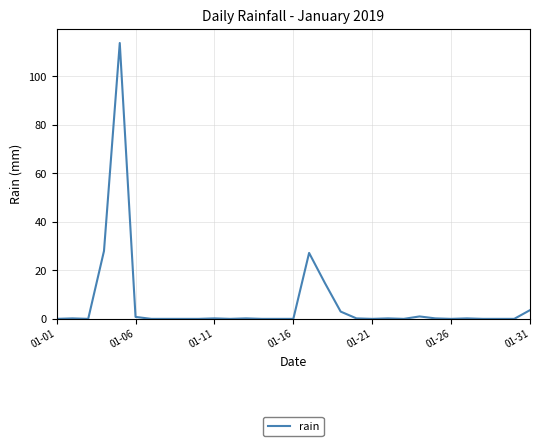

What is the maximum value shown in the chart?

113.8